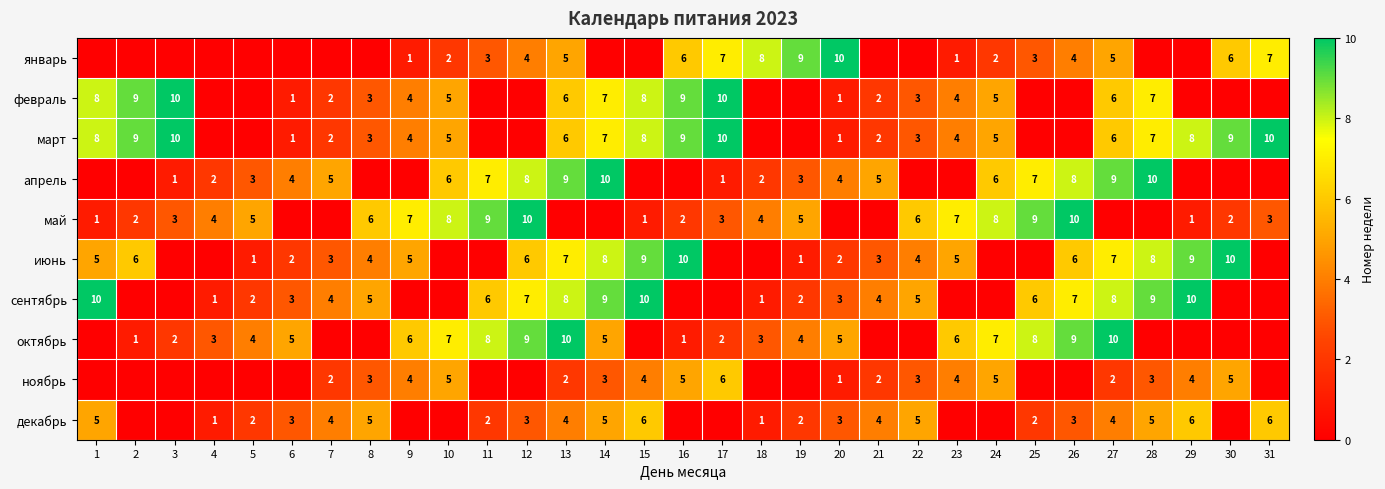

What is the difference between the декабрь values at 29 and 18?

5